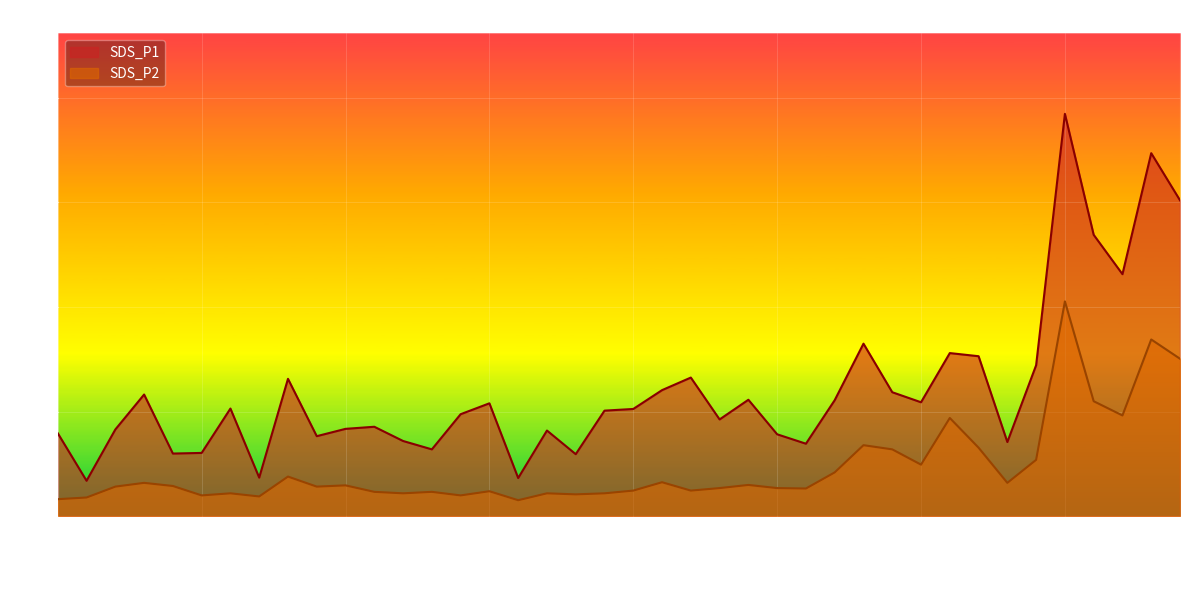

Where is the first local minimum for SDS_P2?

00:13